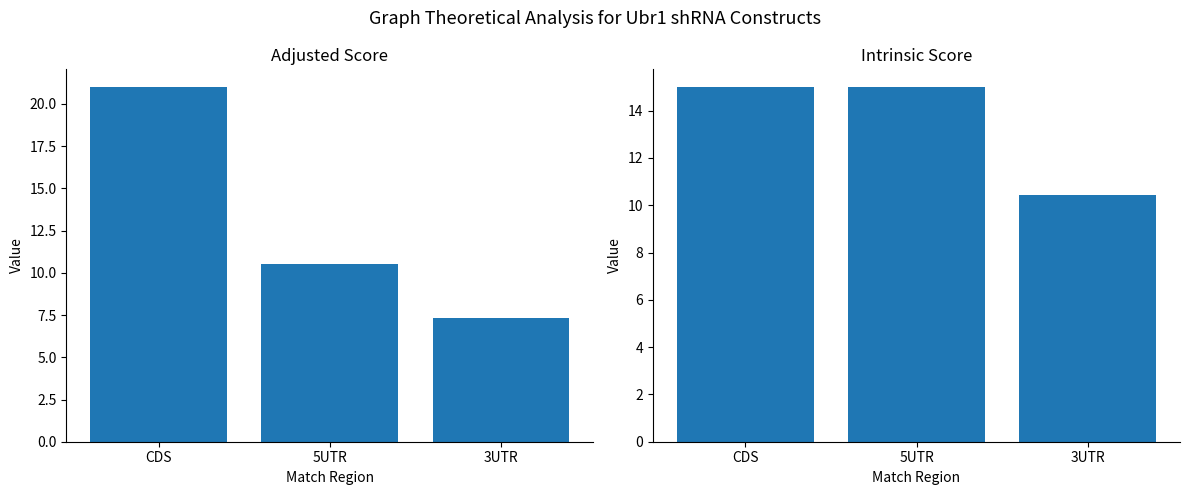

Rank the series by their maximum value, from highest to lowest.

Adjusted Score, Intrinsic Score